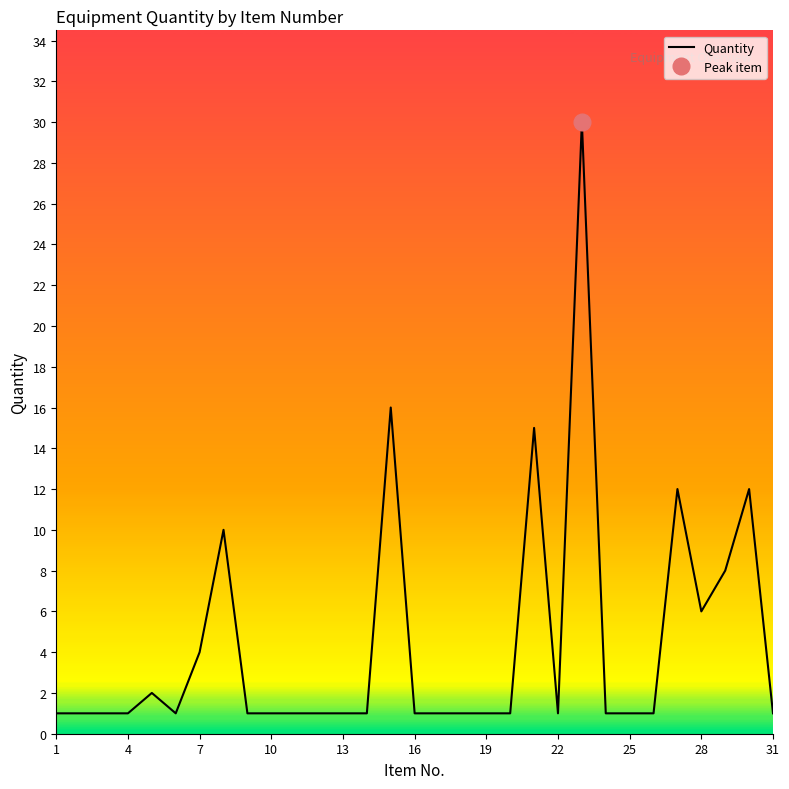

What is the difference between the maximum and minimum values?

29